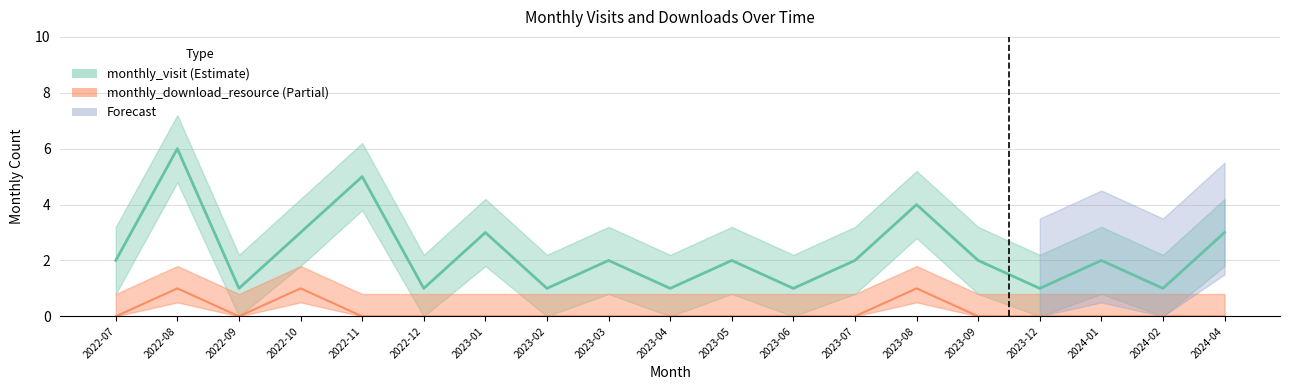

Which has a higher value, 2023-12 or 2023-08?

2023-08